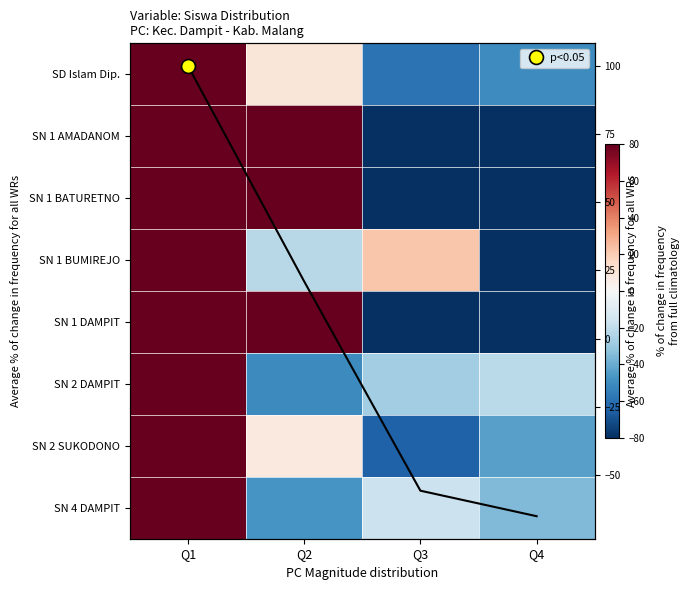

The value of SN 2 DAMPIT at Q4 is -21.5. True or false?

True